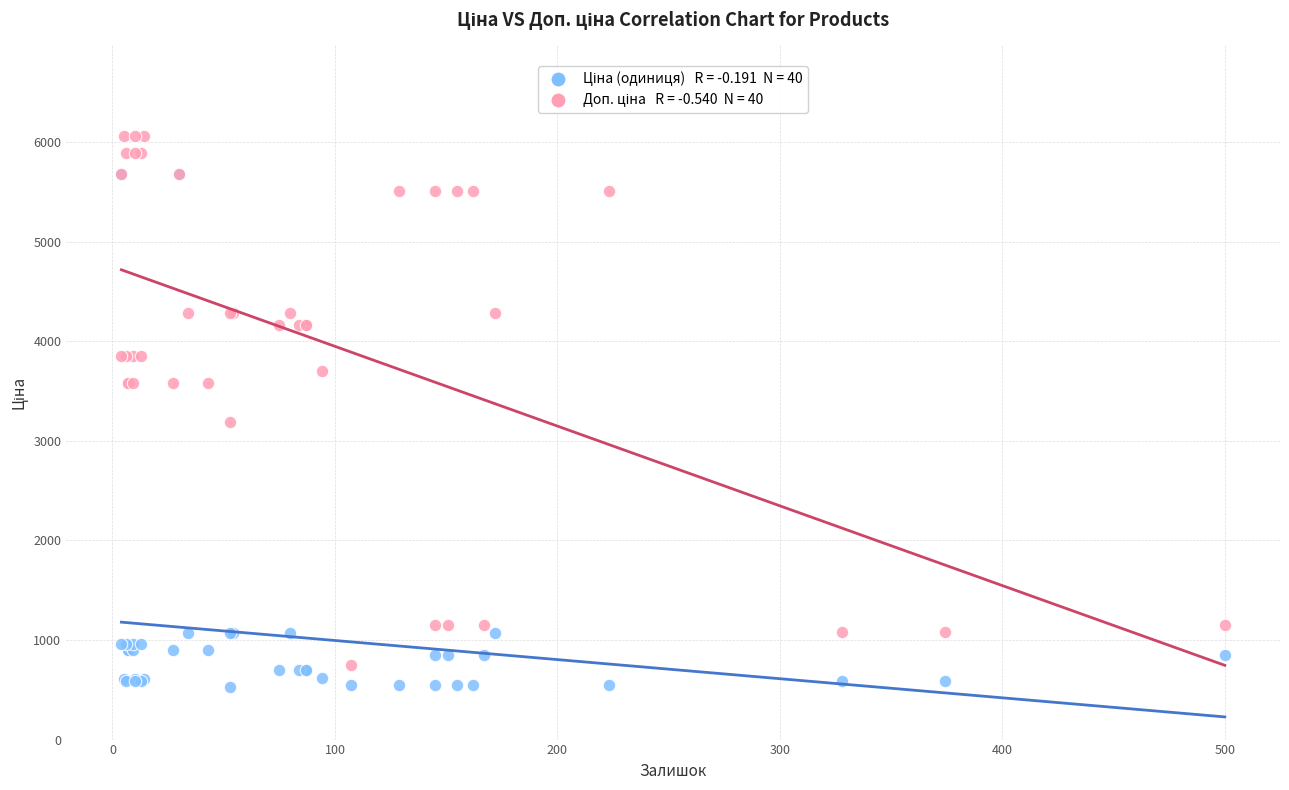

Across all series, what Y value is closest to 3296?

3187.6